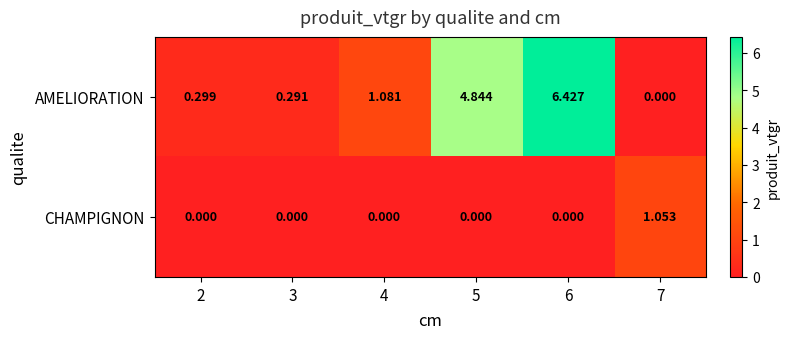

Which series has the largest total across all categories?

AMELIORATION